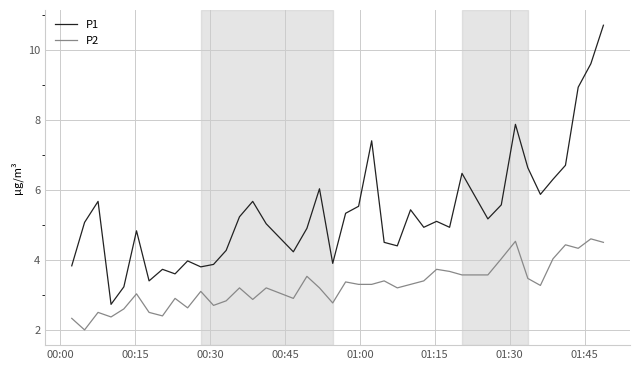

What is the maximum value for P2?

4.6